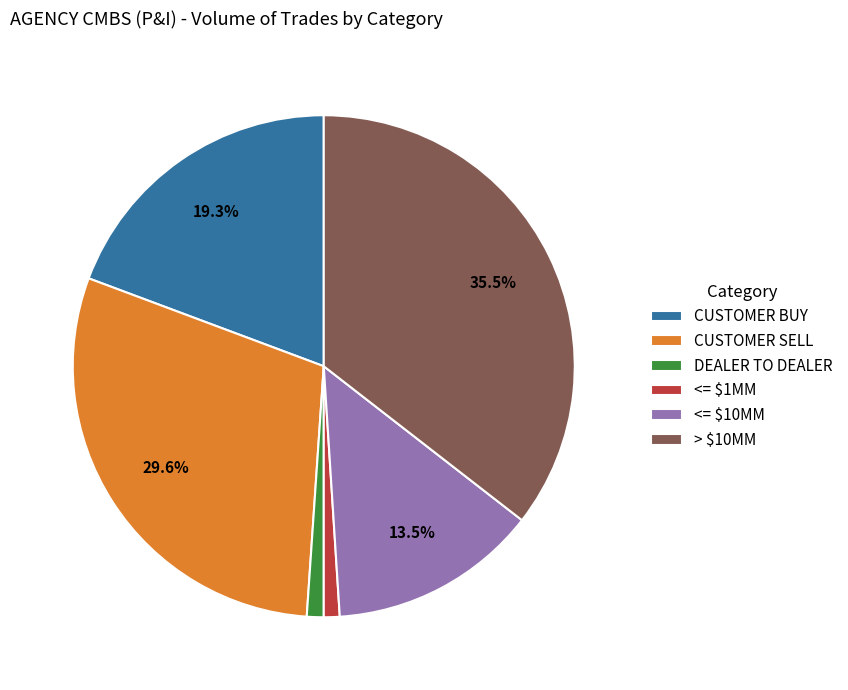

Is it true that <= $10MM is 8% of the pie?

False